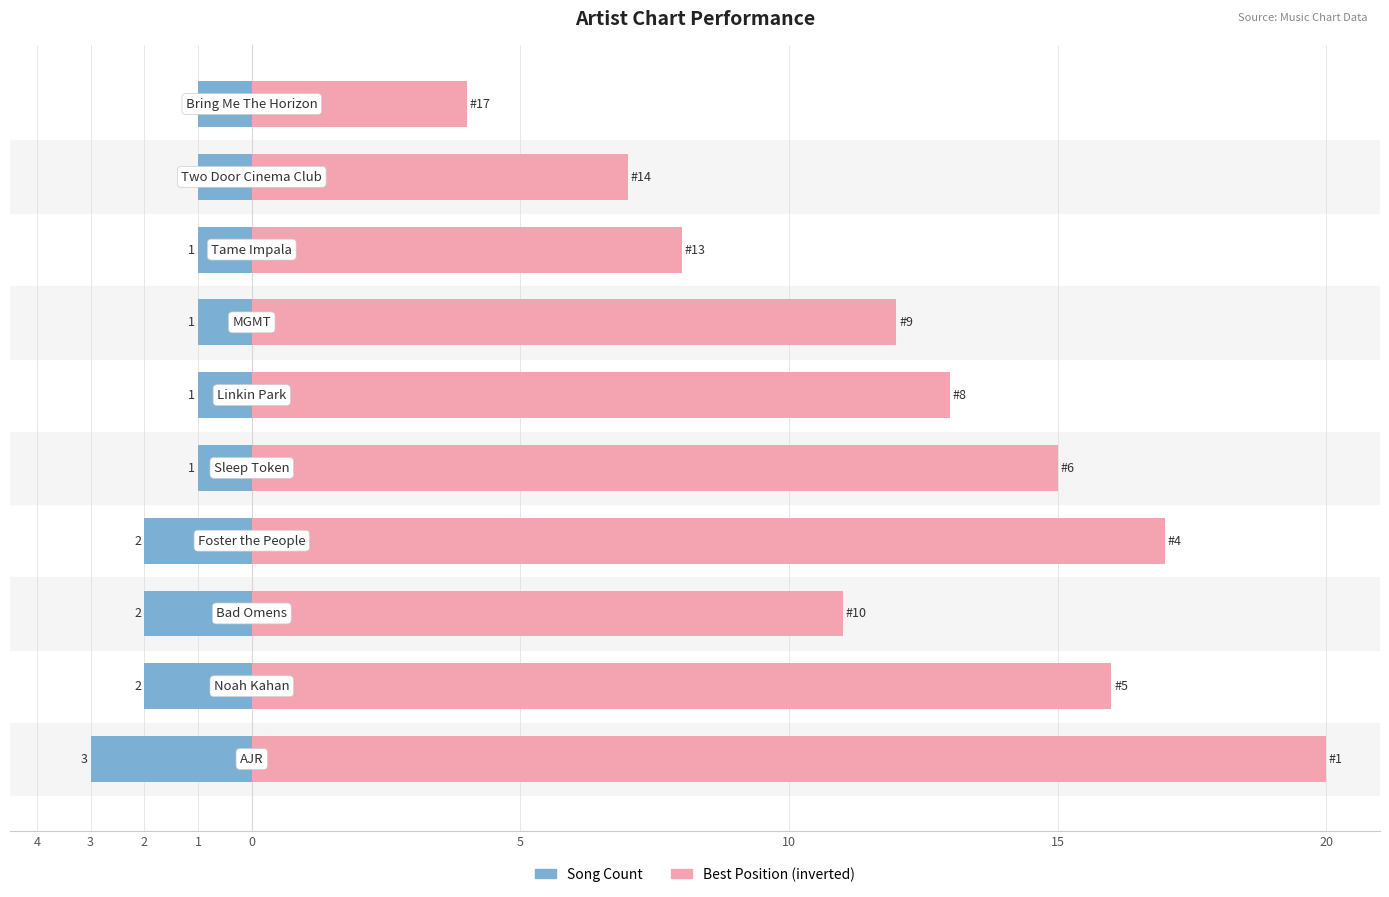

Which series has the largest total across all categories?

Best Position (inverted)